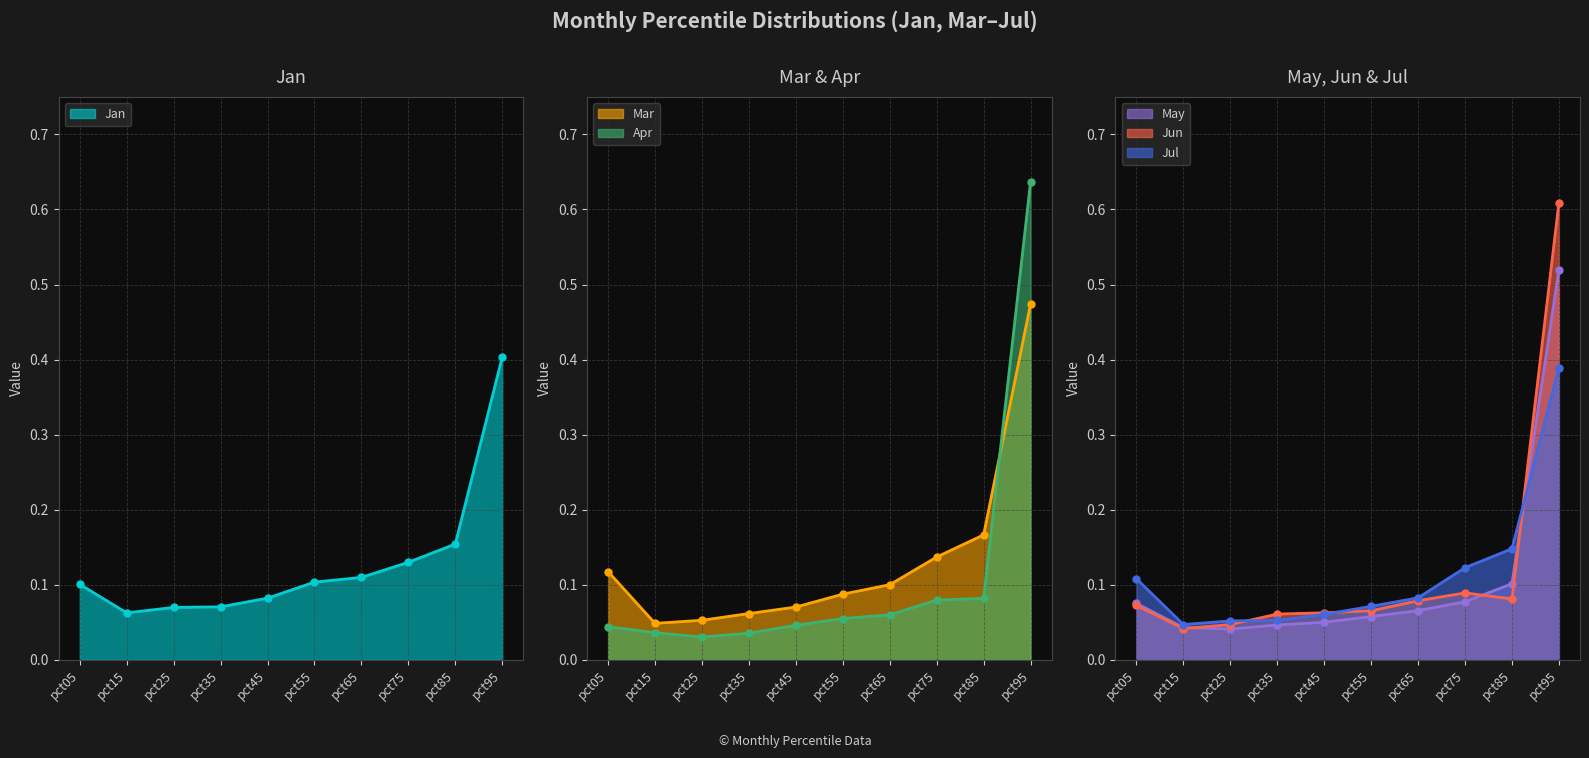

Is it true that May equals 0.1 at pct05?

False